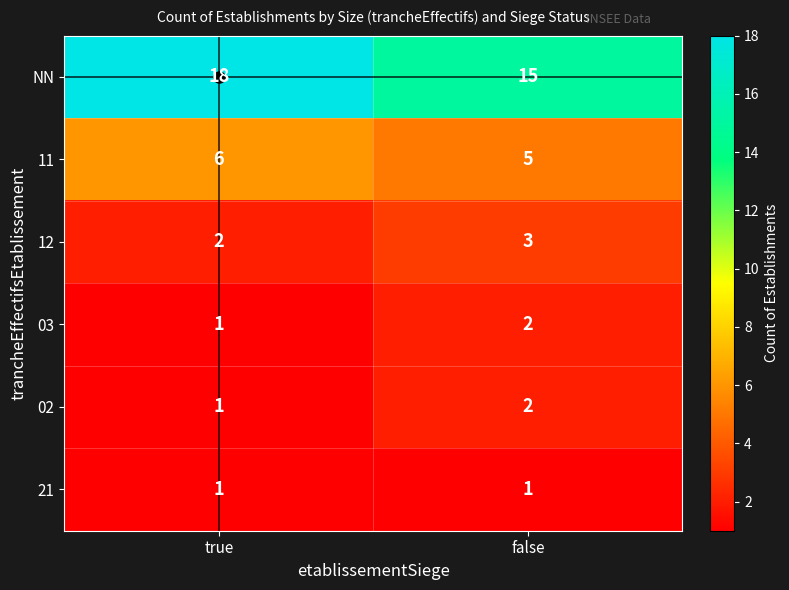

What is the total value across all series at false?

28